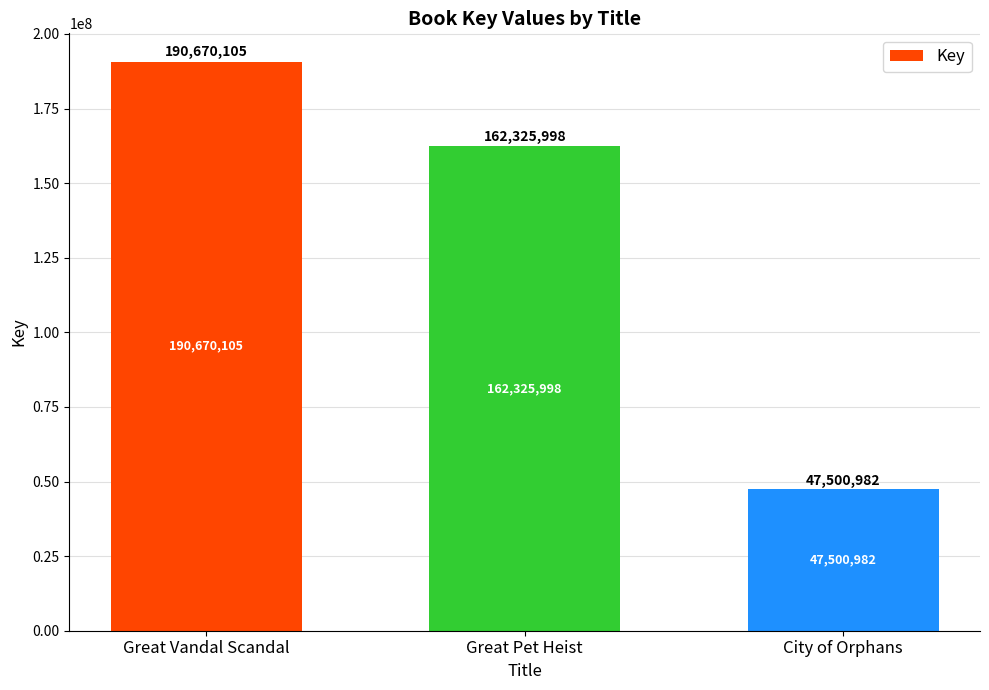

Between Great Vandal Scandal and Great Pet Heist, which is larger?

Great Vandal Scandal